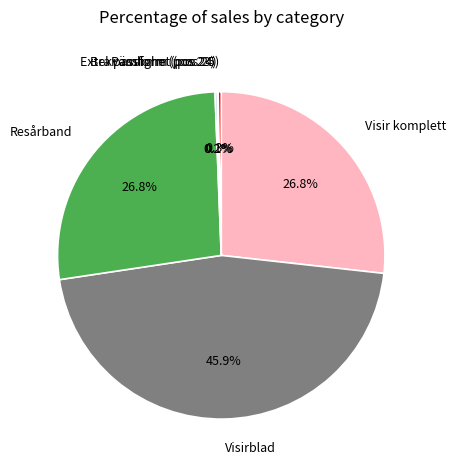

Does Resårband account for over 50% of the chart?

No